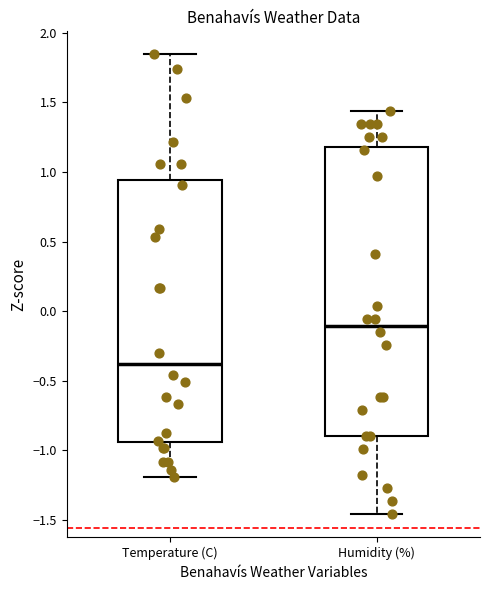

Comparing the boxes themselves (not the whiskers), which one is the tallest?

Humidity (%)